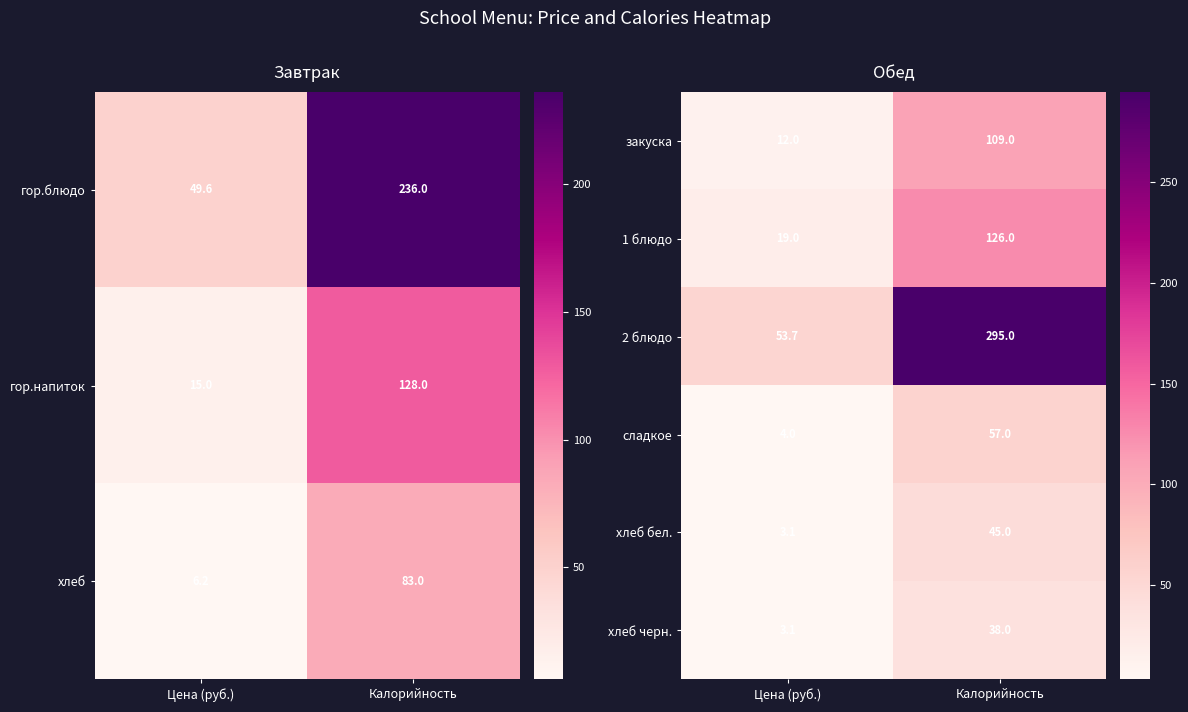

What is the smallest value displayed?

3.1